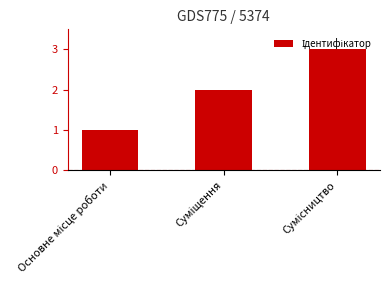

What is the average value?

2